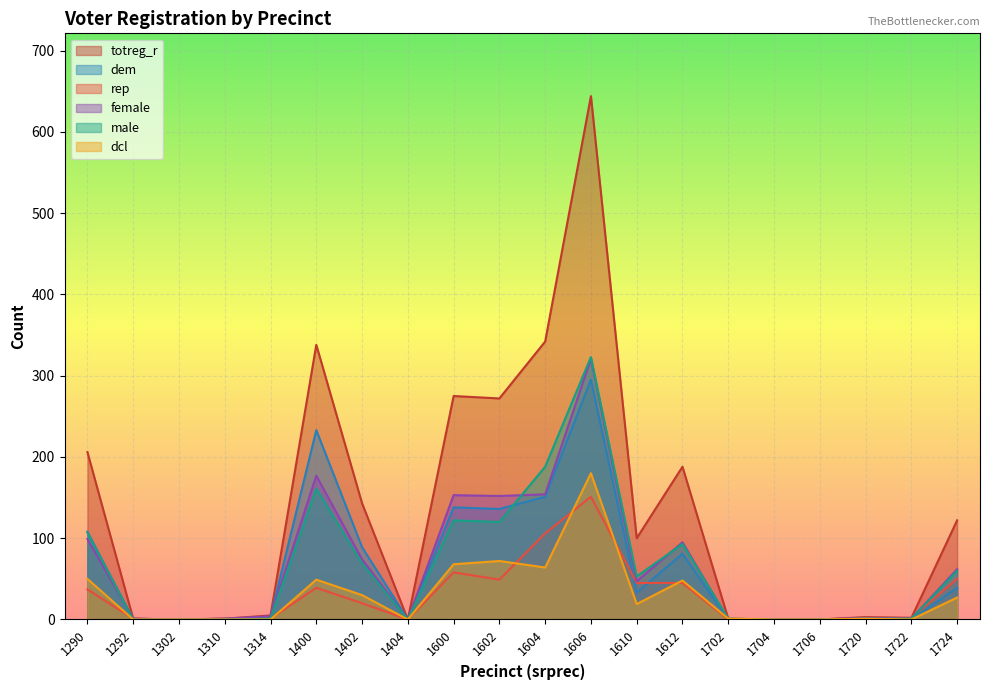

Is the value of totreg_r at 1402 greater than the value of rep at 1720?

Yes